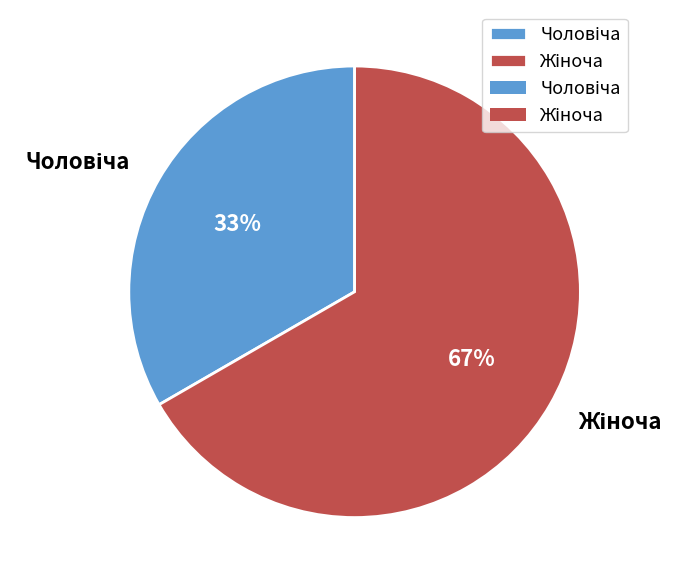

Is there a majority slice in this chart?

Yes